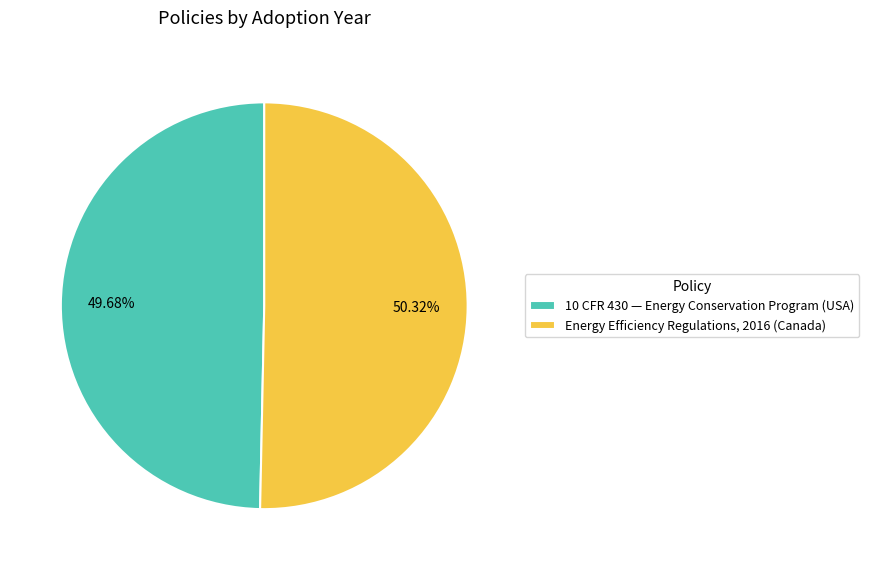

Approximately how many times larger is the value at Energy Efficiency Regulations, 2016 (Canada) compared to 10 CFR 430 — Energy Conservation Program (USA)?

1.0